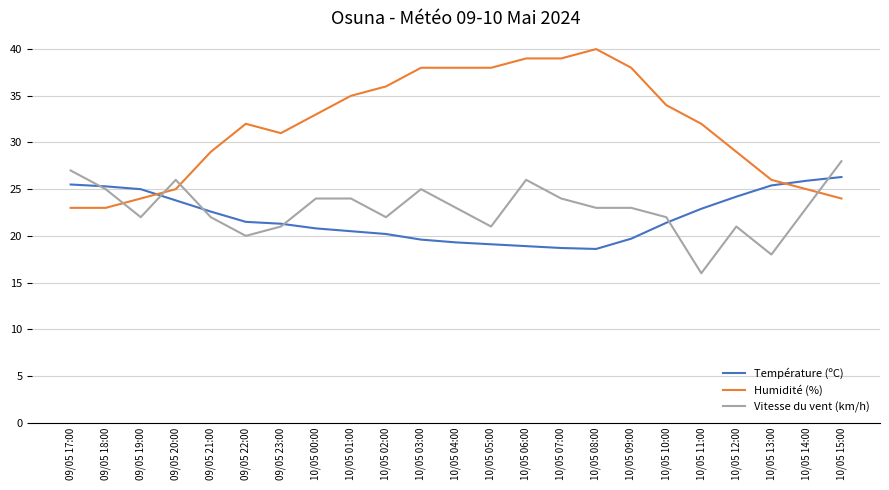

What position from the right is 10/05 12:00?

4